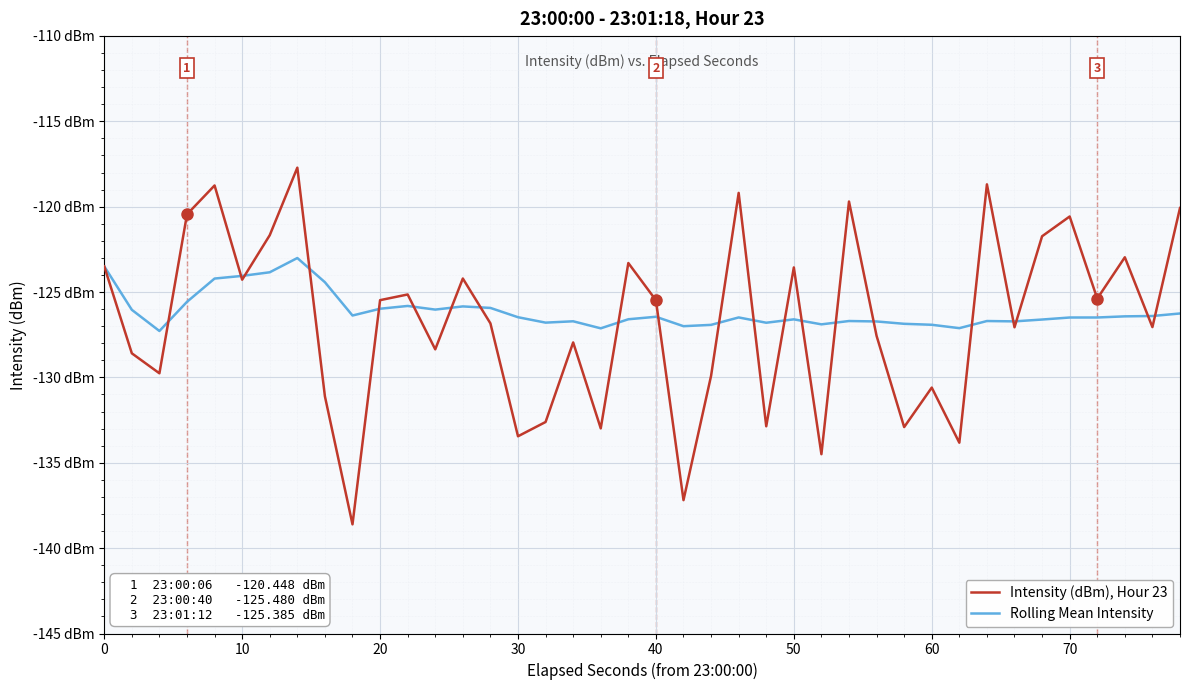

What are all the series names shown in the legend?

Intensity (dBm), Hour 23, Rolling Mean Intensity